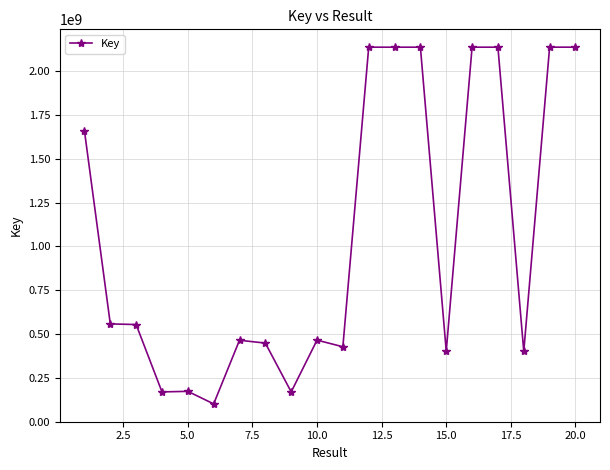

What is the sum of all values?

20950592503